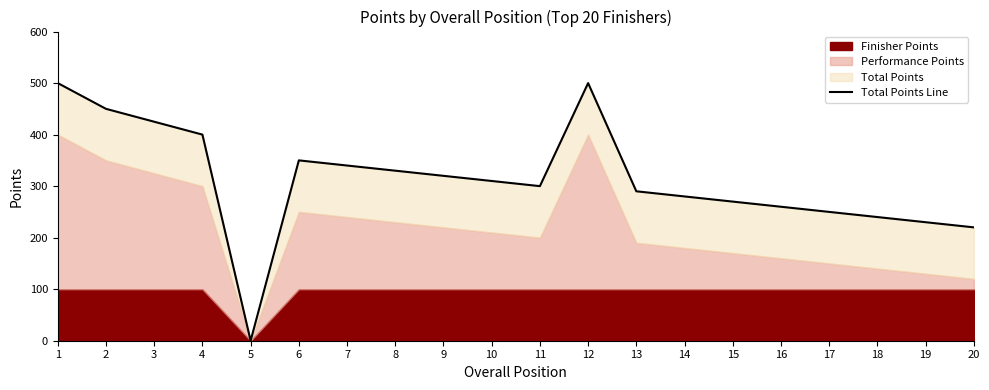

How many lines are shown in the chart?

1